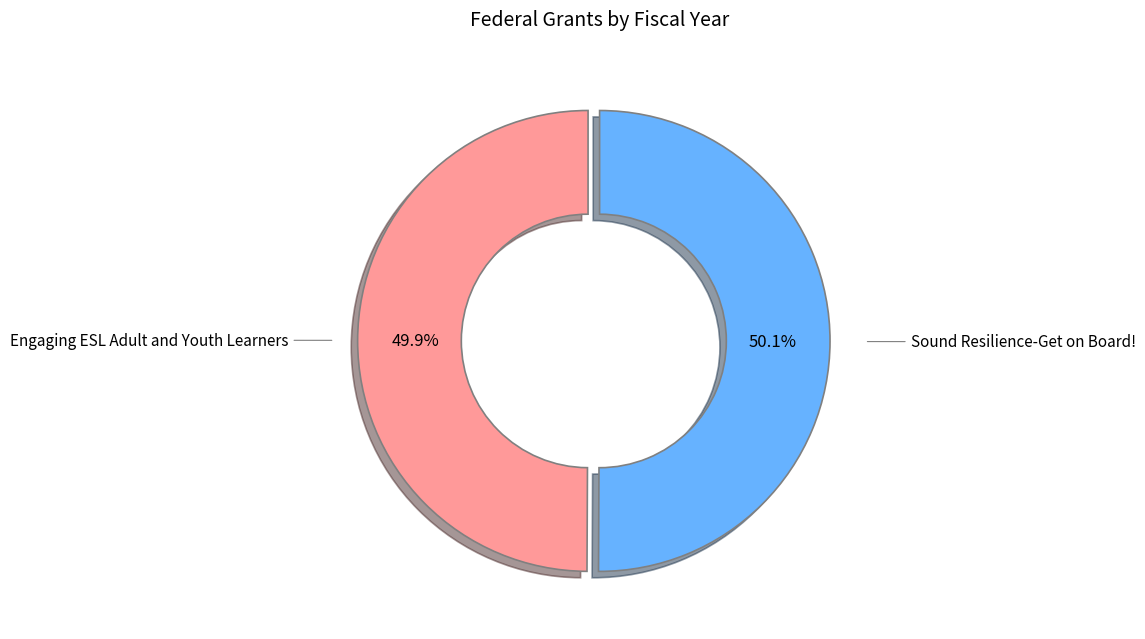

Approximately how many times larger is the value at Sound Resilience-Get on Board! compared to Engaging ESL Adult and Youth Learners?

1.0